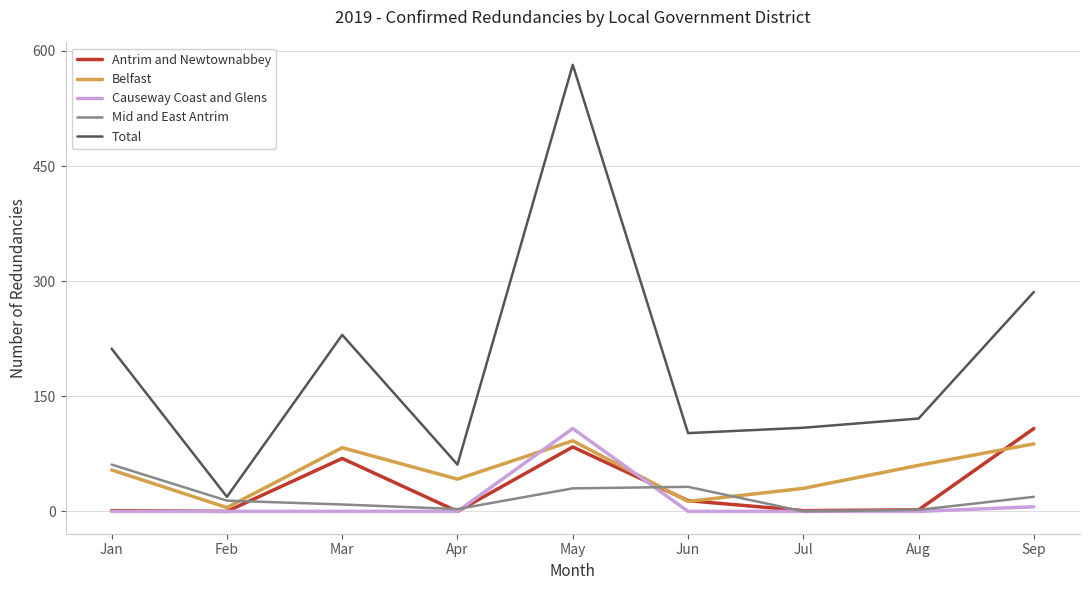

What is the spread (max minus min) of values at Jan?

212